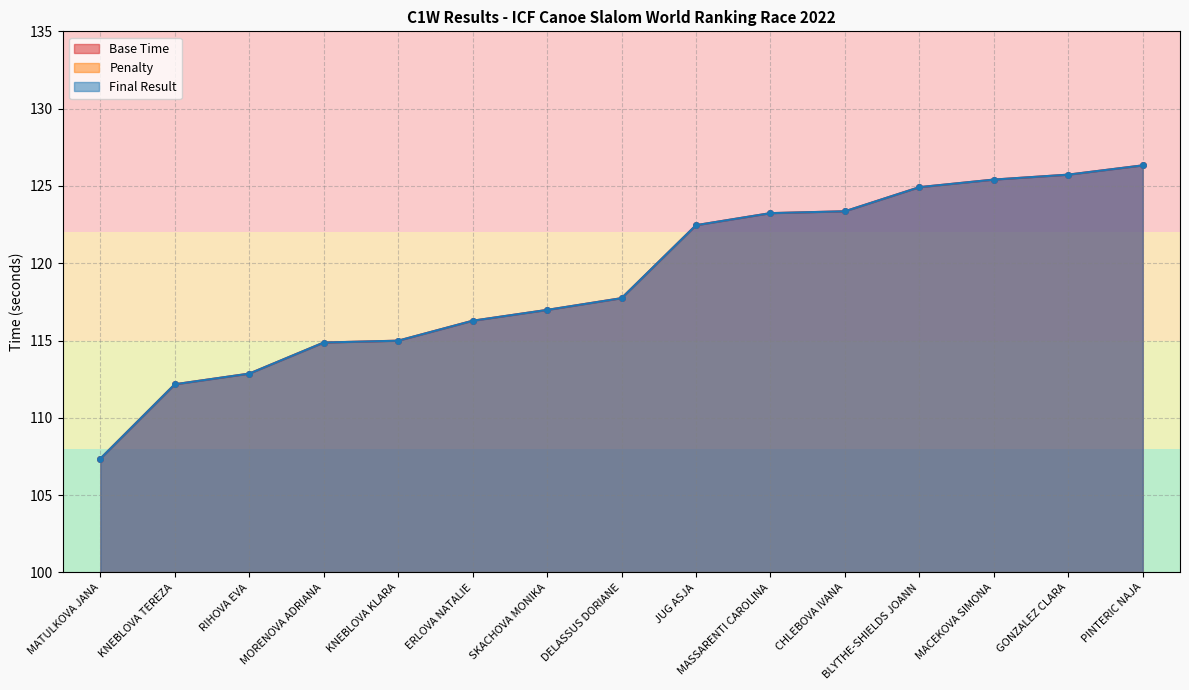

At which label does Penalty first exceed 2?

RIHOVA EVA